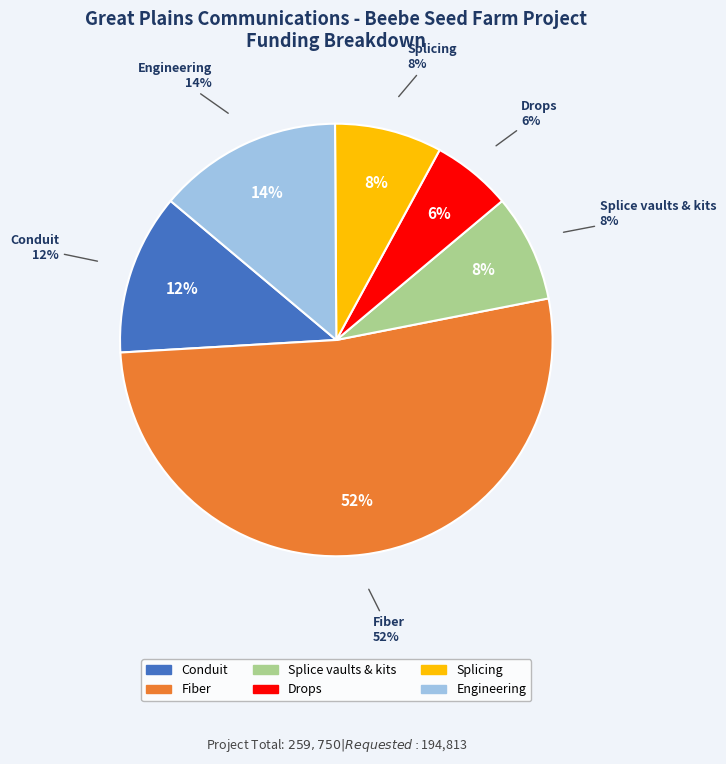

Count the number of slices in the pie.

6